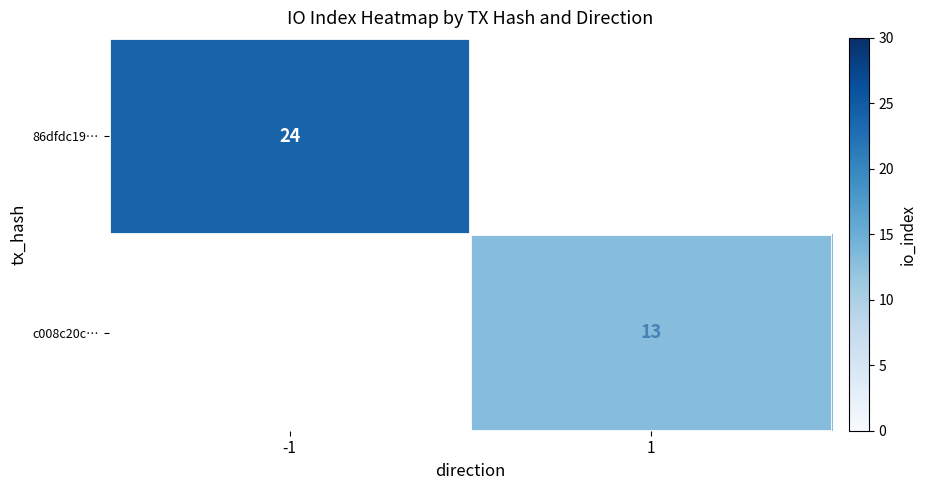

The value of c008c20c… at 1 is 2.9. True or false?

False